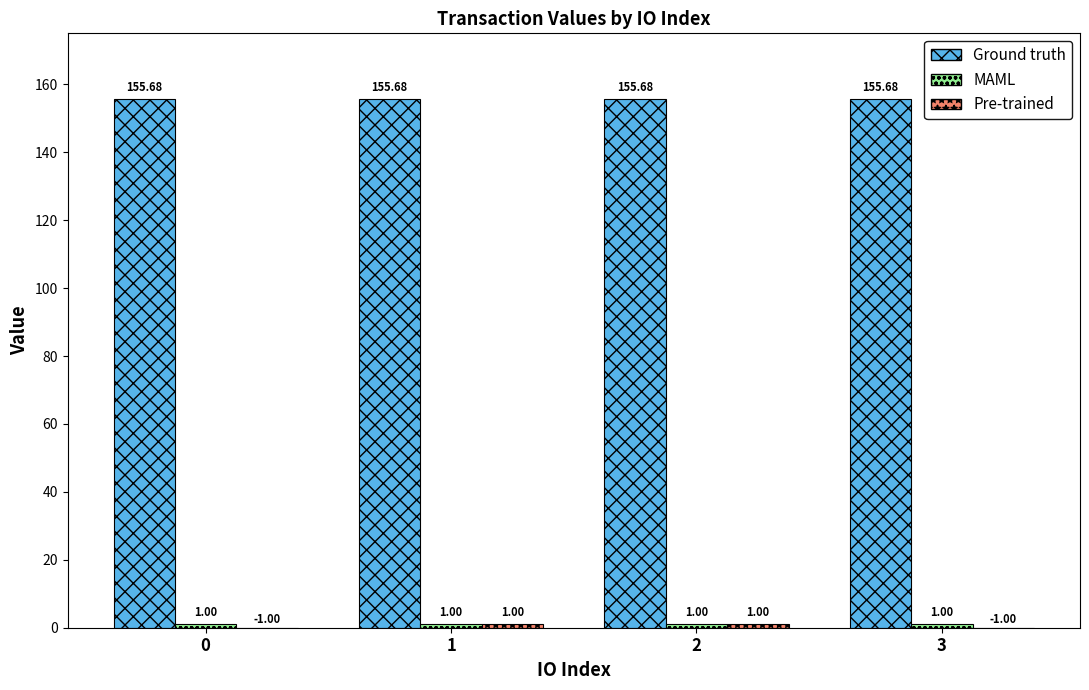

What is the sum of the Ground truth values at 0 and 1?

311.4